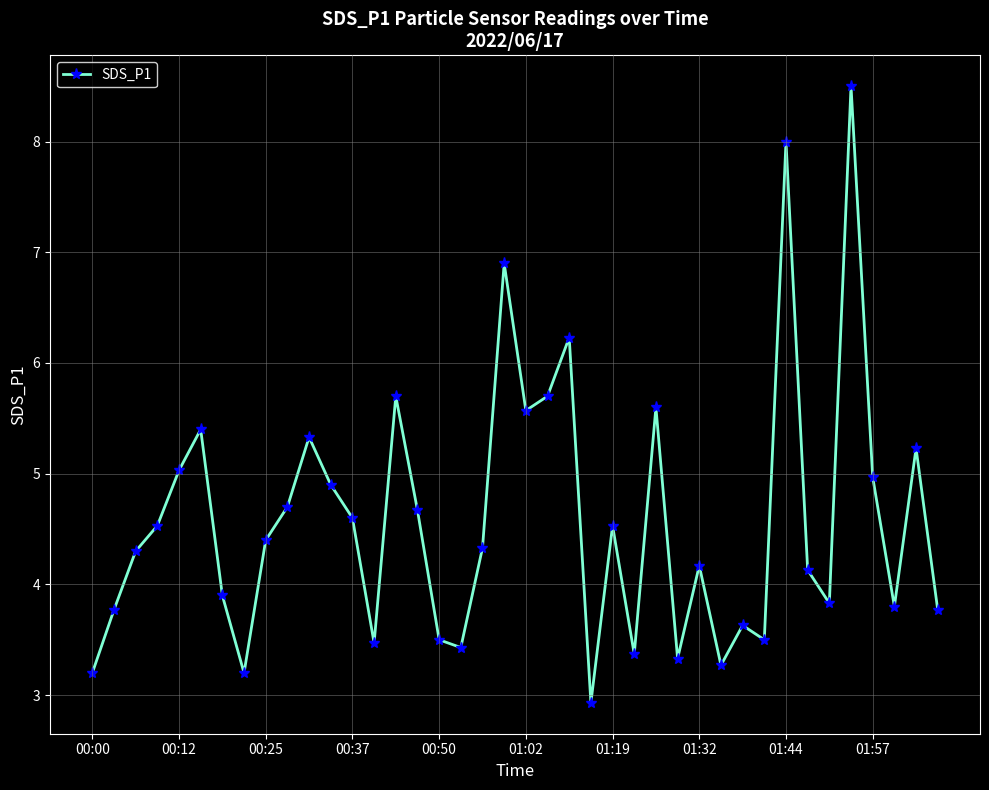

What is the value of the 18th point from the left?

3.4